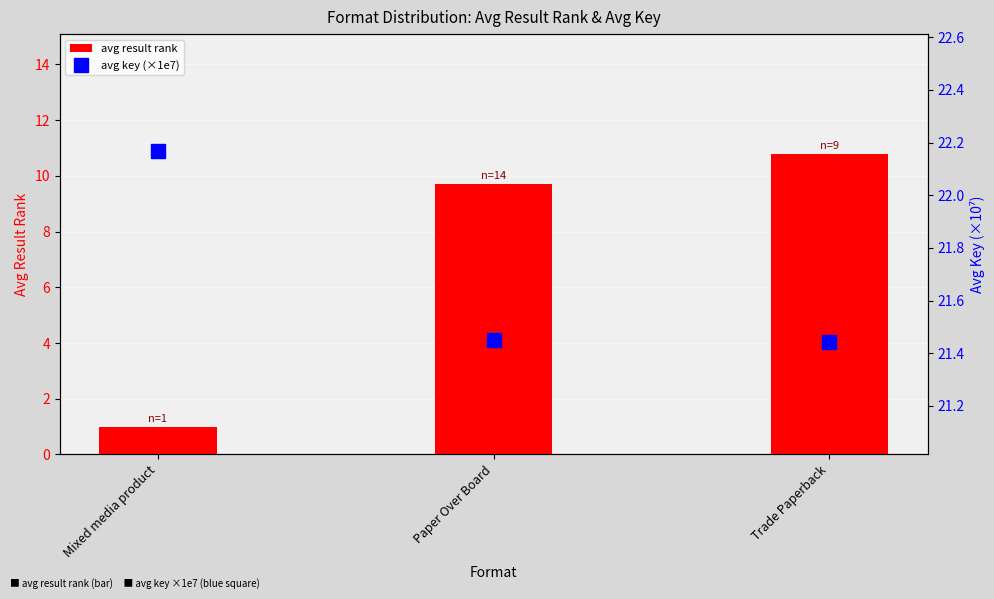

Which series has the widest spread of values?

avg result rank